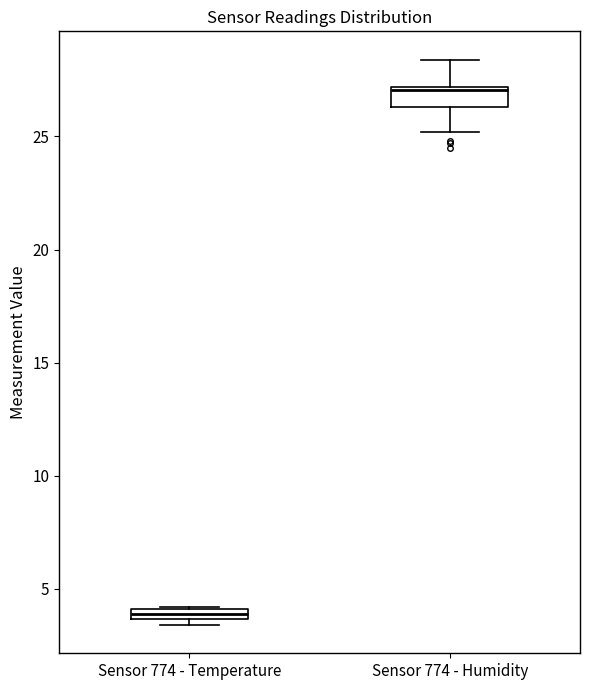

Where is the upper edge of the box for Sensor 774 - Humidity on the y-axis? The values are not printed on the chart, so give them approximately, as read against the axis.

27.0